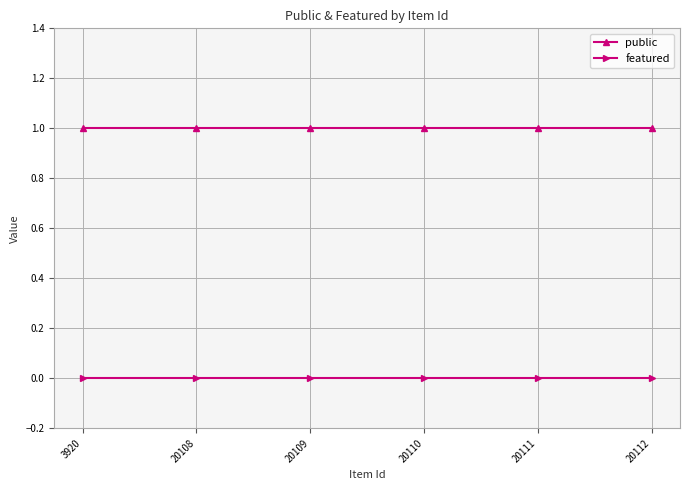

True or false: public and featured cross at least once.

False